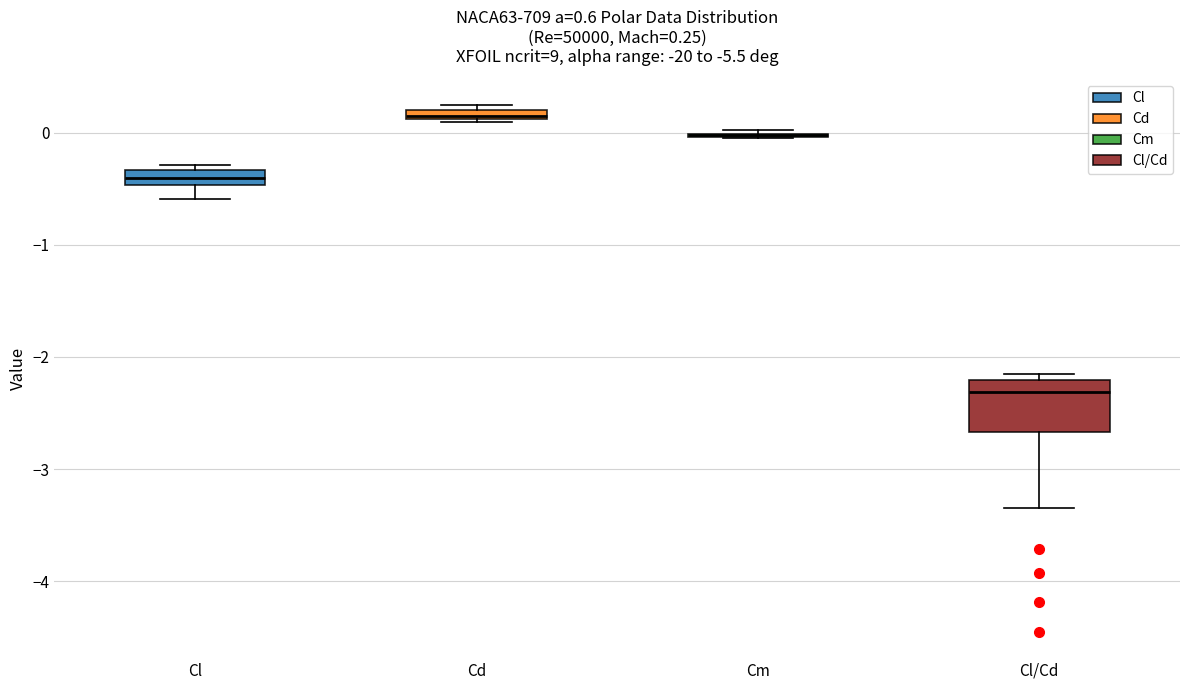

Which box is the tallest, from its lower edge to its upper edge?

Cl/Cd